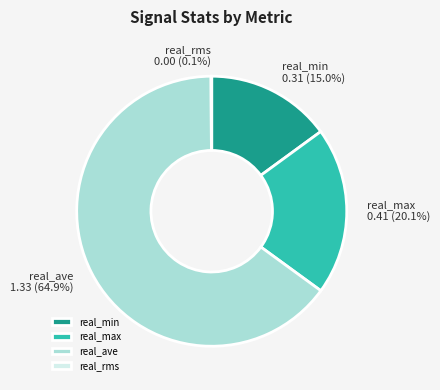

Is there any slice that represents more than half of the pie?

Yes